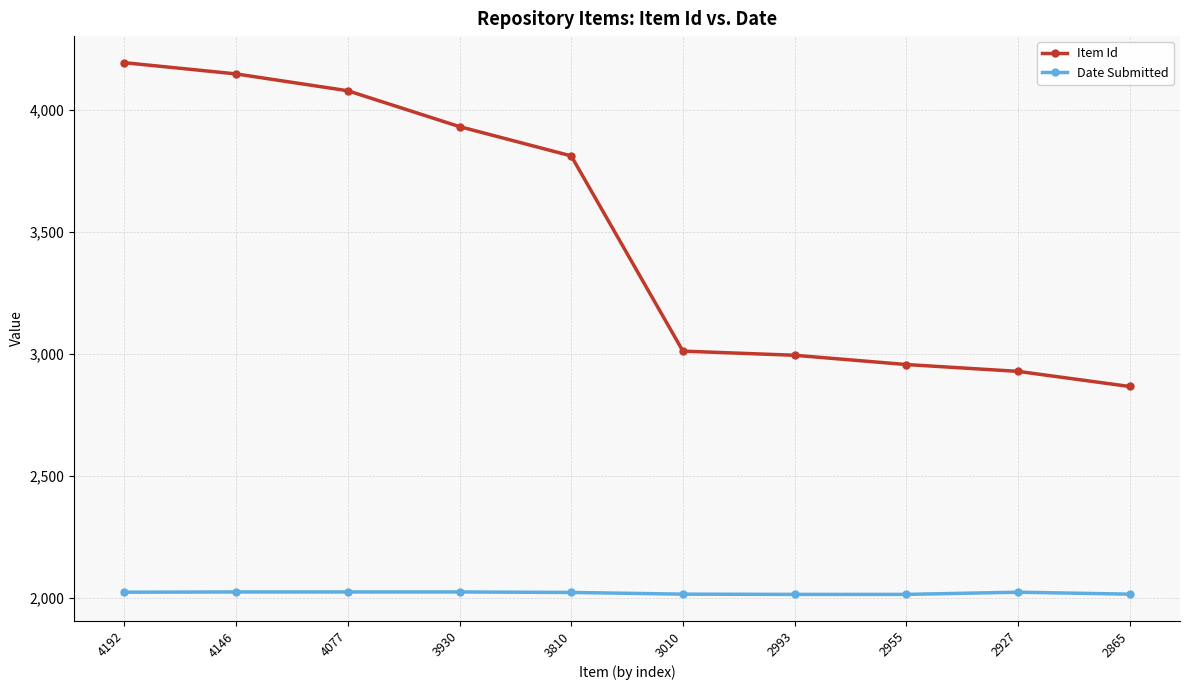

True or false: Item Id and Date Submitted intersect in this chart.

False